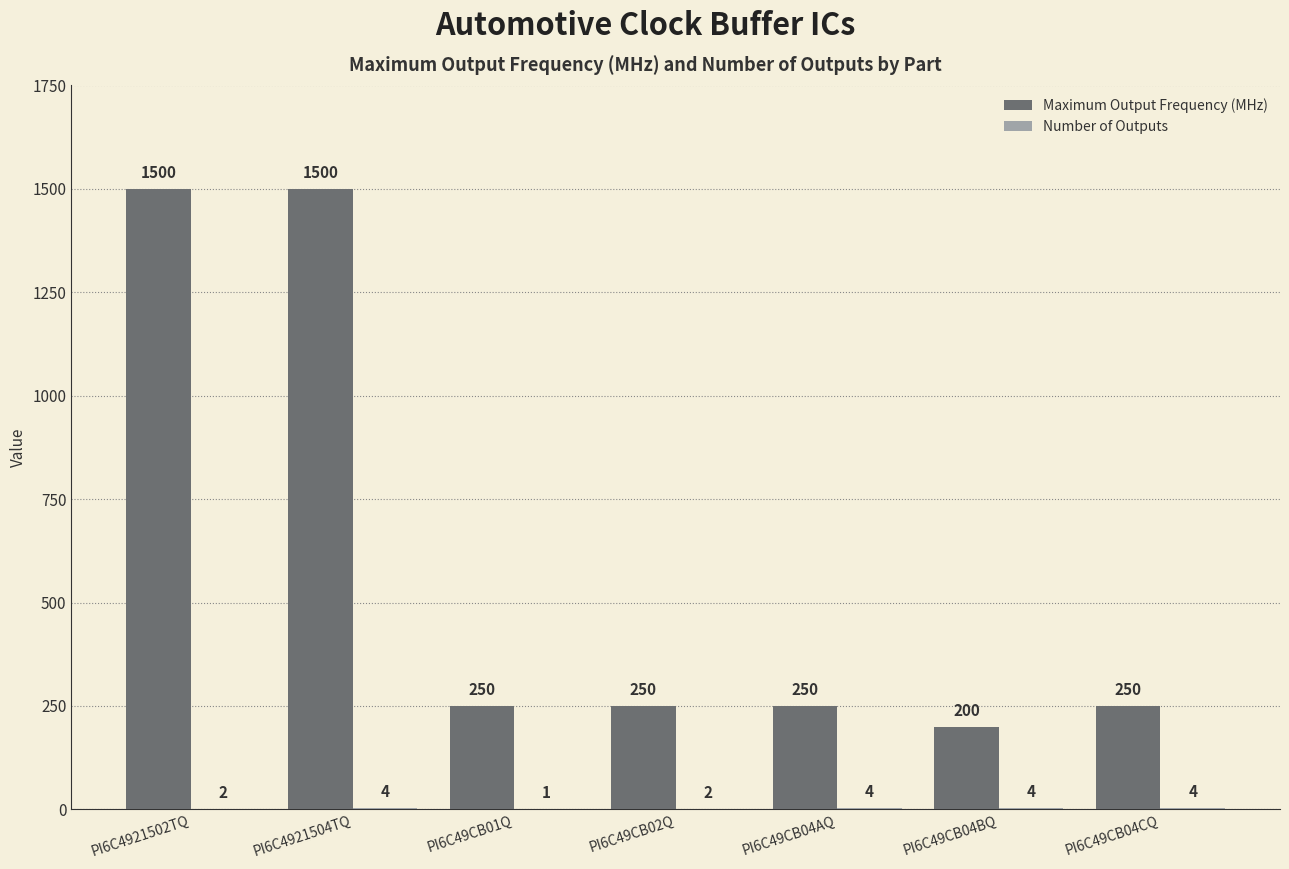

How many data points does each series have?

7